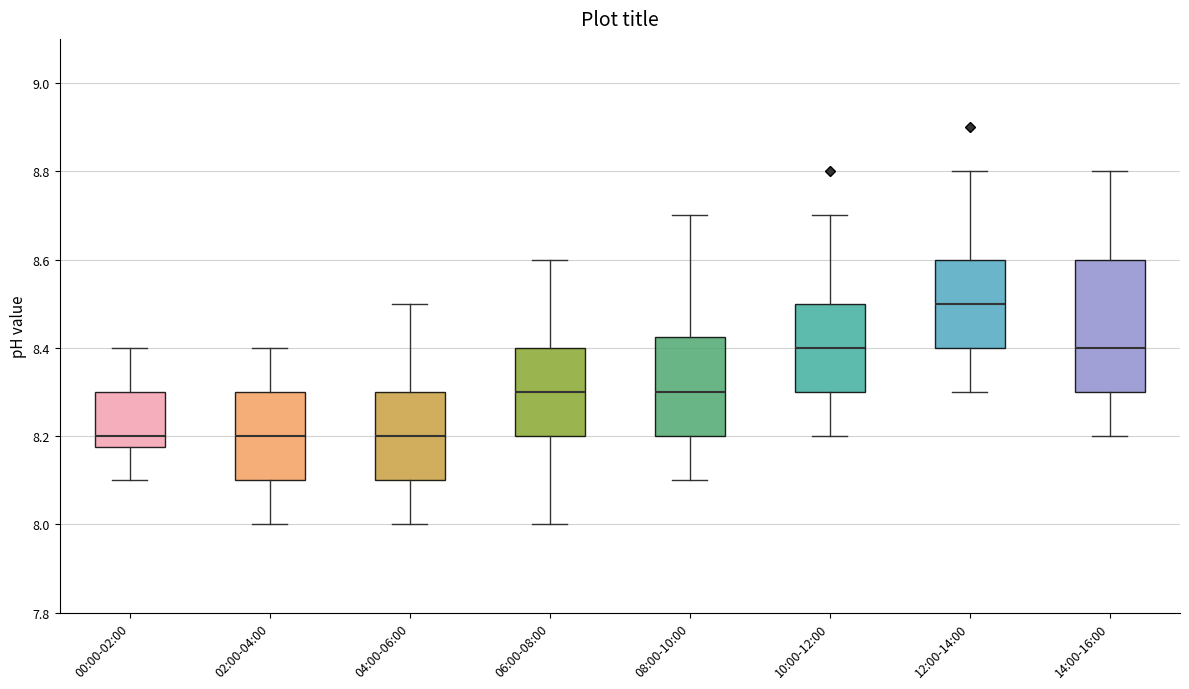

Comparing the boxes themselves (not the whiskers), which one is the tallest?

14:00-16:00